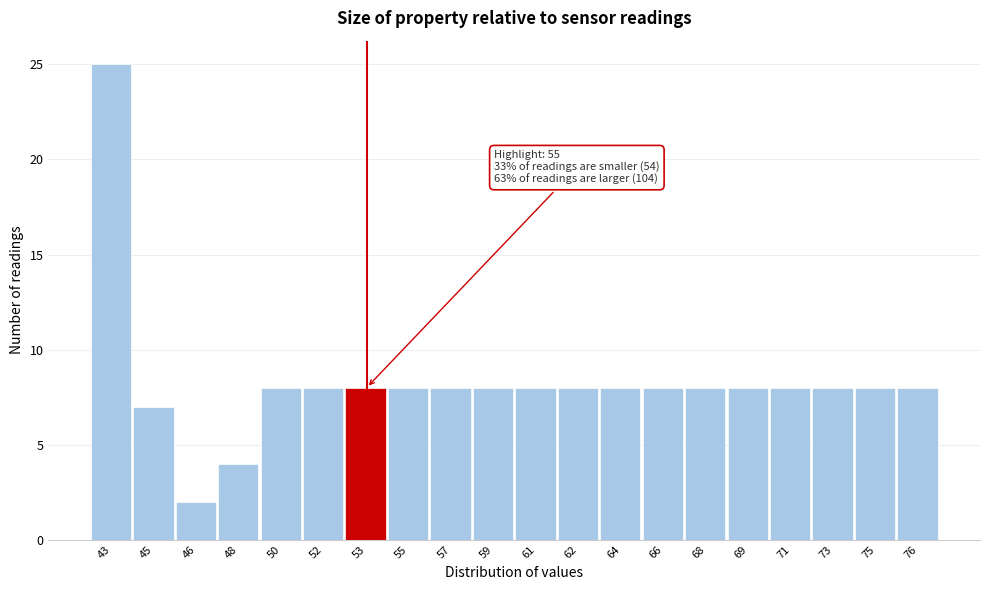

Reading left to right, transcribe all the data shown in this chart.

43=25	45=7	46=2	48=4	50=8	52=8	53=8	55=8	57=8	59=8	61=8	62=8	64=8	66=8	68=8	69=8	71=8	73=8	75=8	76=8